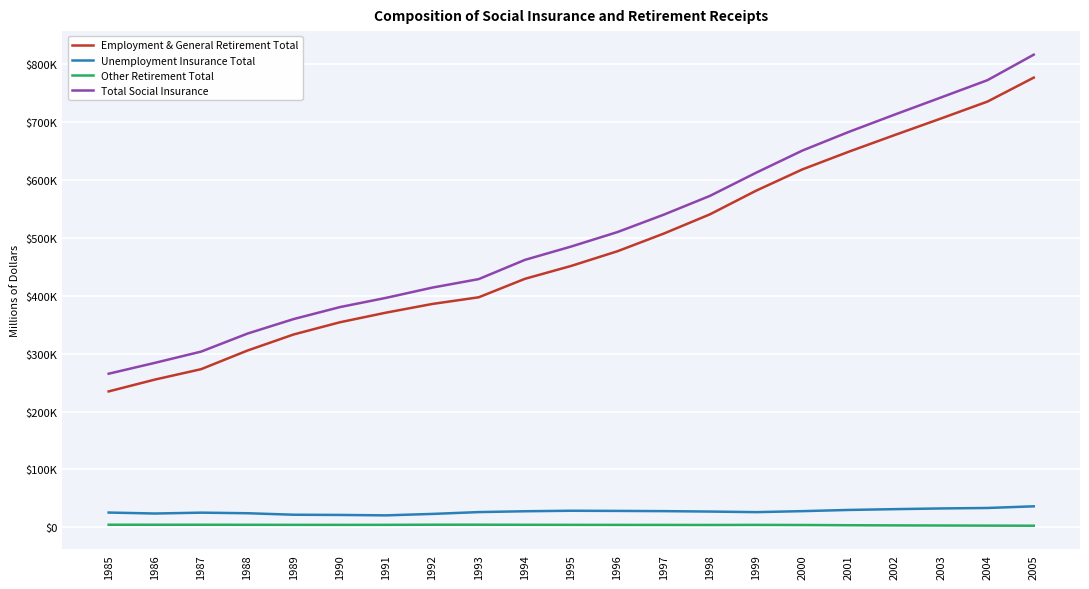

What is the total value across all series at 1996?

1018828